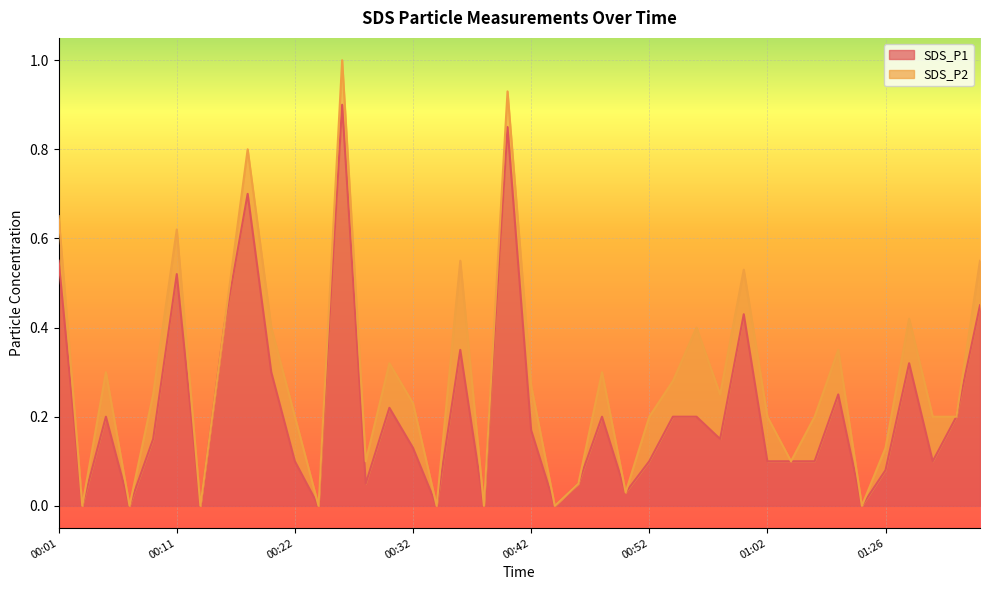

Rank the categories by value from lowest to highest.

00:03, 00:07, 00:13, 00:24, 00:34, 00:38, 00:44, 01:24, 00:50, 00:28, 00:46, 01:26, 00:22, 00:52, 01:02, 01:04, 01:06, 01:30, 00:32, 00:09, 00:58, 00:42, 00:05, 00:48, 00:54, 00:56, 01:33, 00:30, 01:08, 00:20, 01:28, 00:36, 00:16, 01:00, 01:35, 00:11, 00:01, 00:18, 00:40, 00:26